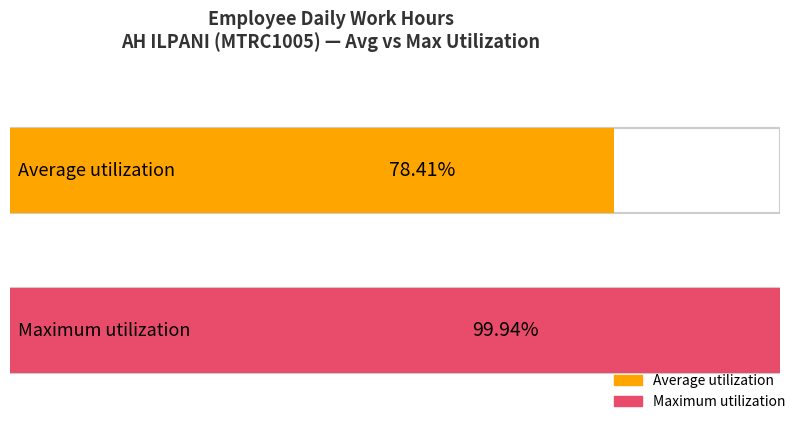

How many series are shown in this chart?

2